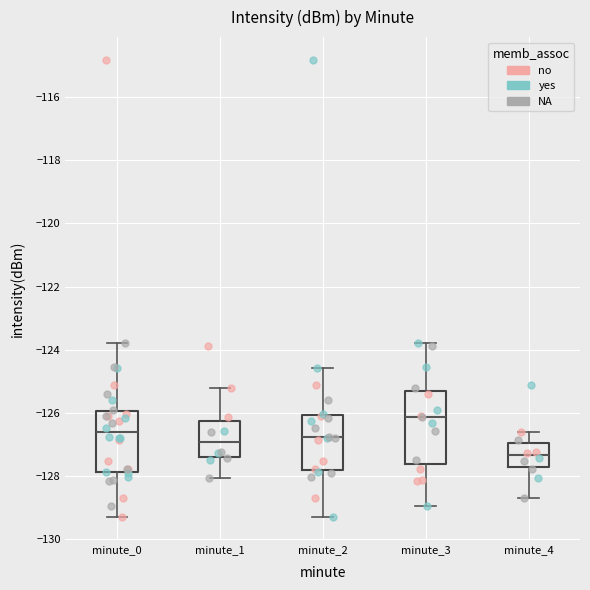

Which box is the tallest, from its lower edge to its upper edge?

minute_3